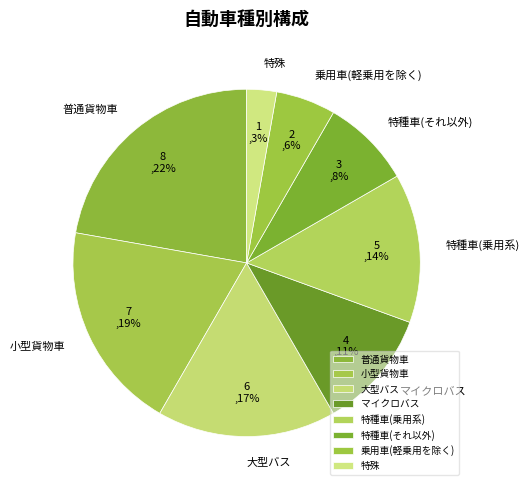

To the nearest percent, what is the average slice percentage?

12%